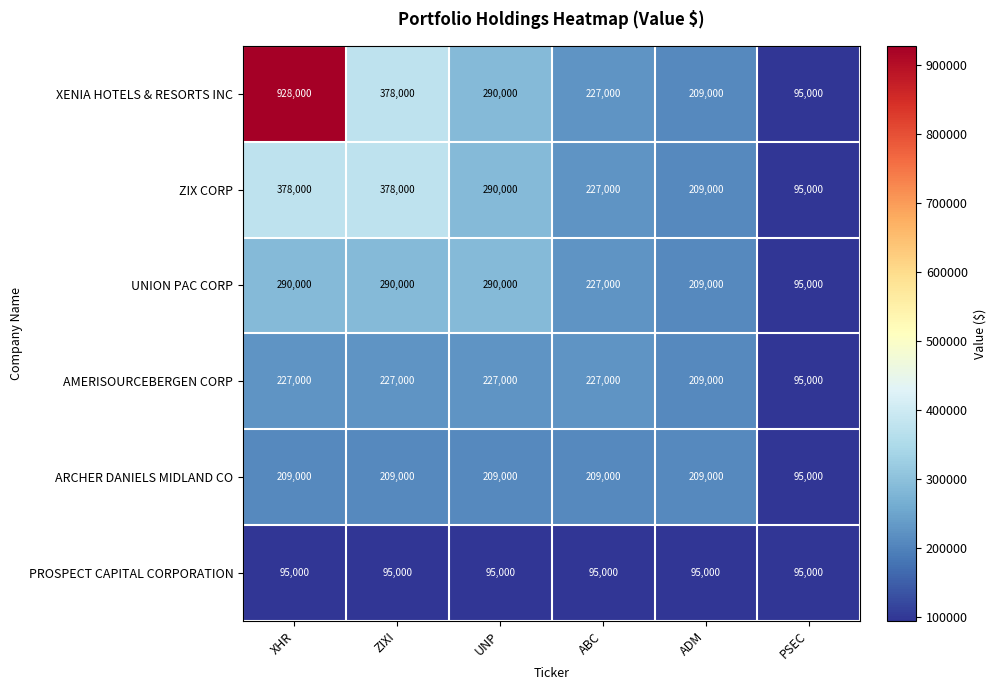

The value of ZIX CORP at XHR is 194873. True or false?

False